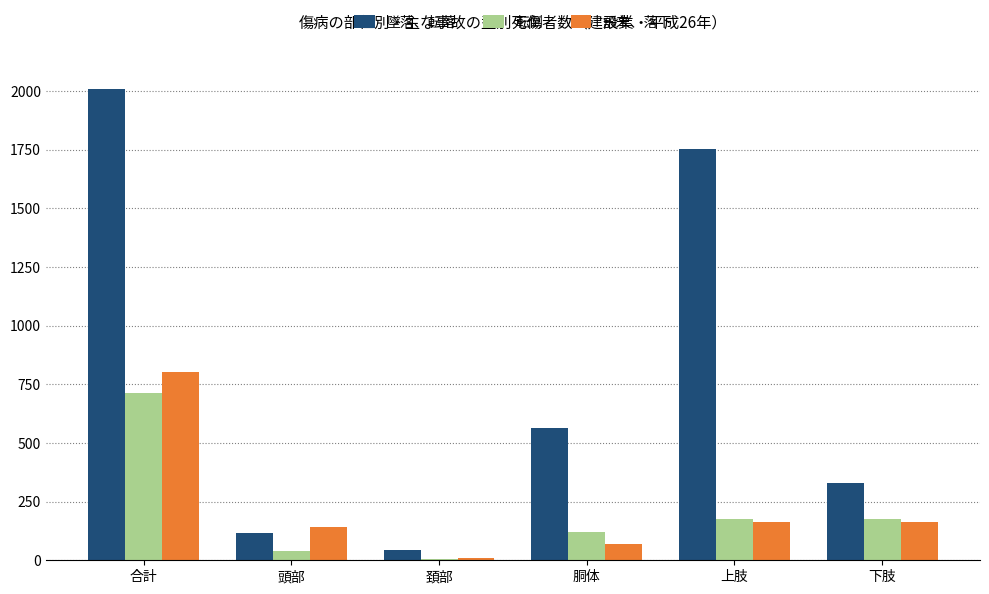

Which series has the widest spread of values?

墜落、転落